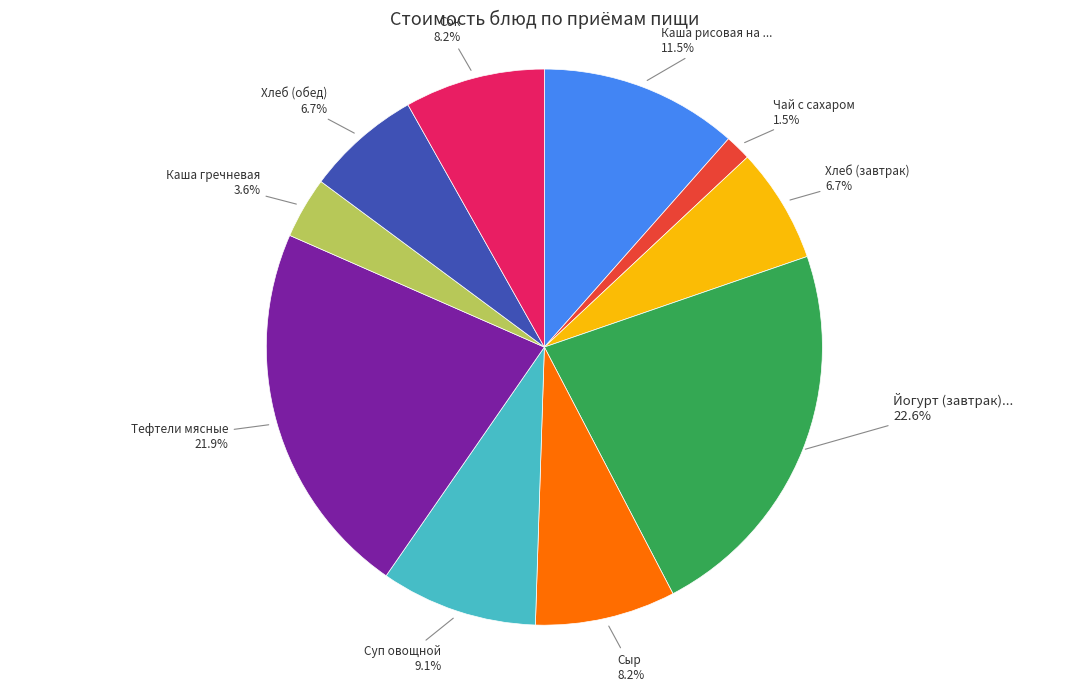

Is there any slice that represents more than half of the pie?

No